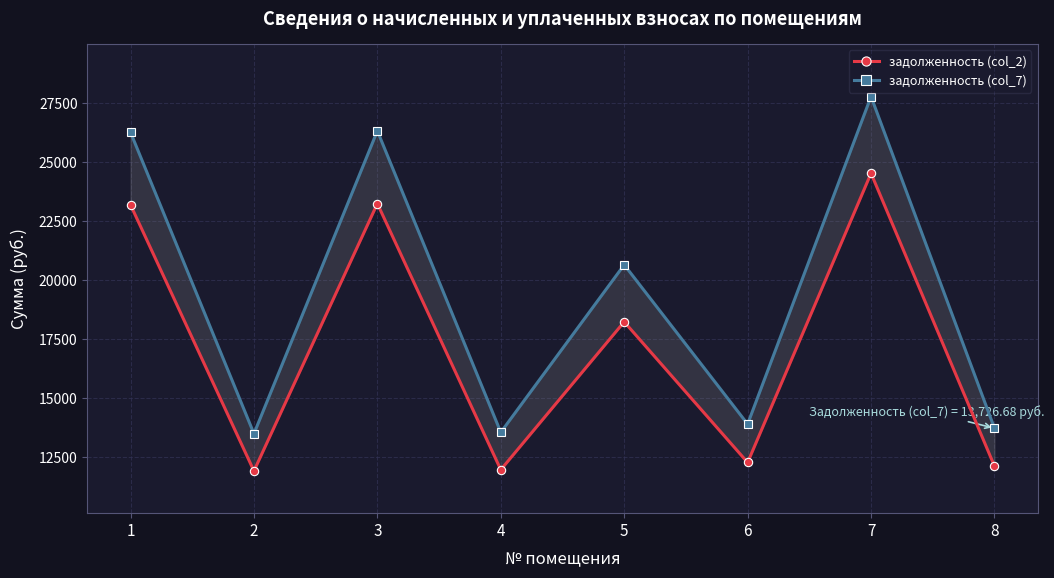

Which category has the lowest value in the задолженность (col_7) series?

2